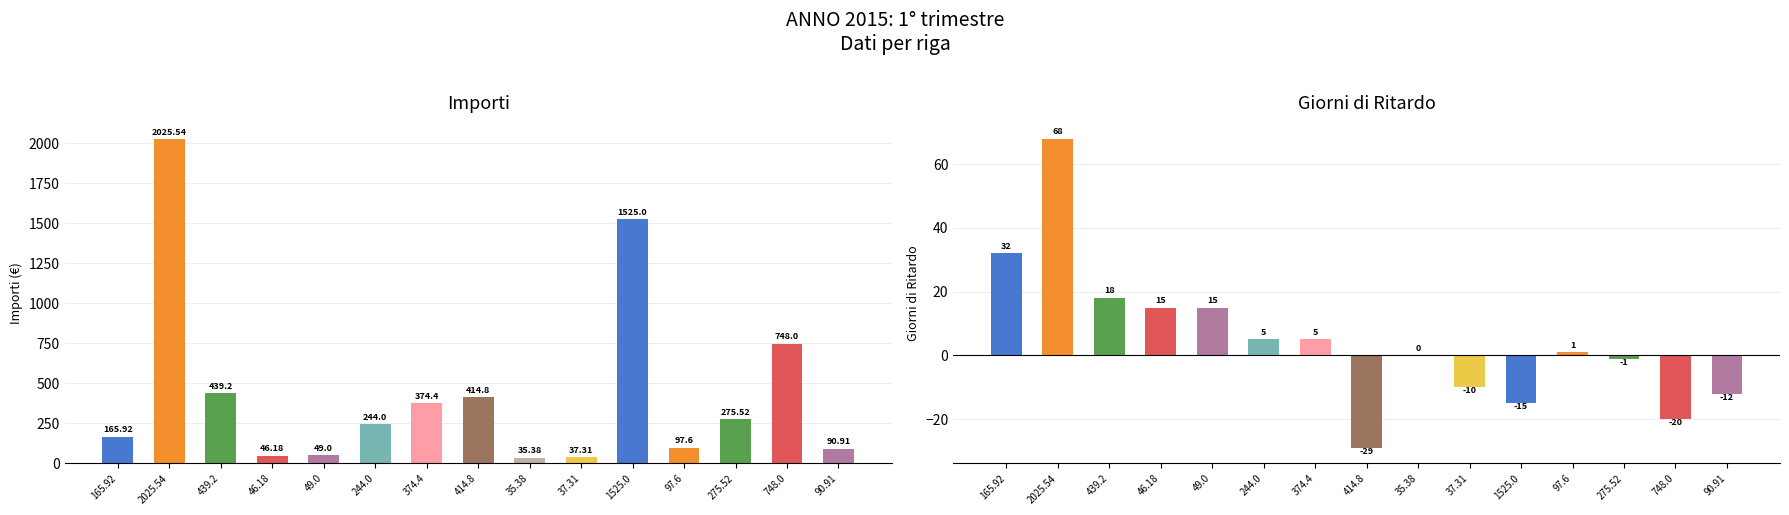

Between 2025.54 and 1525.0, which series saw the biggest shift?

importi